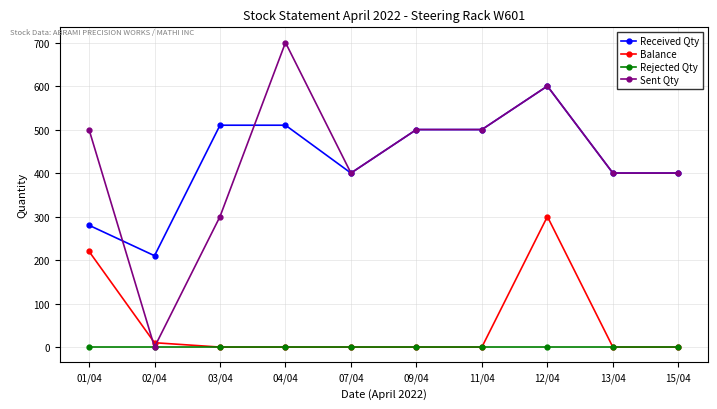

True or false: Balance and Received Qty intersect in this chart.

False